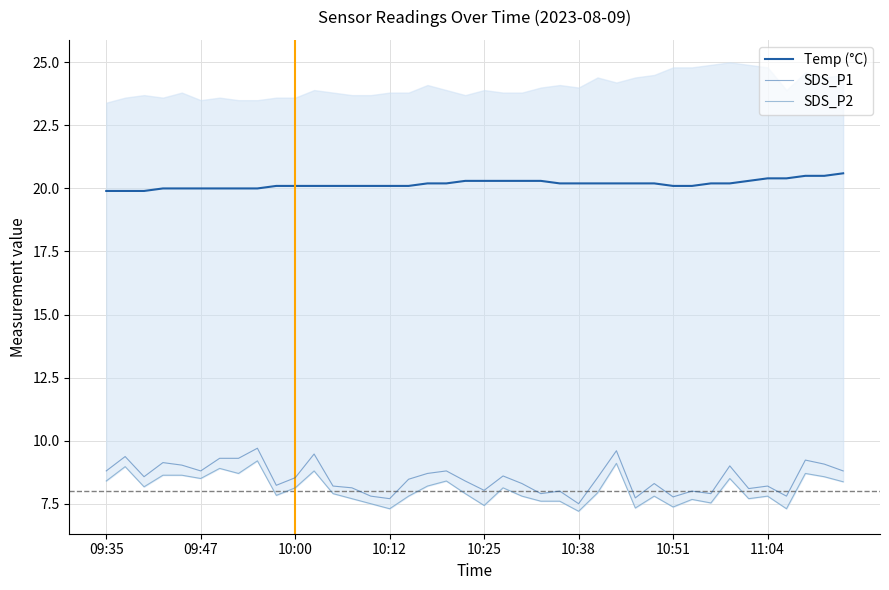

Which has a higher value, 37 or 11?

37